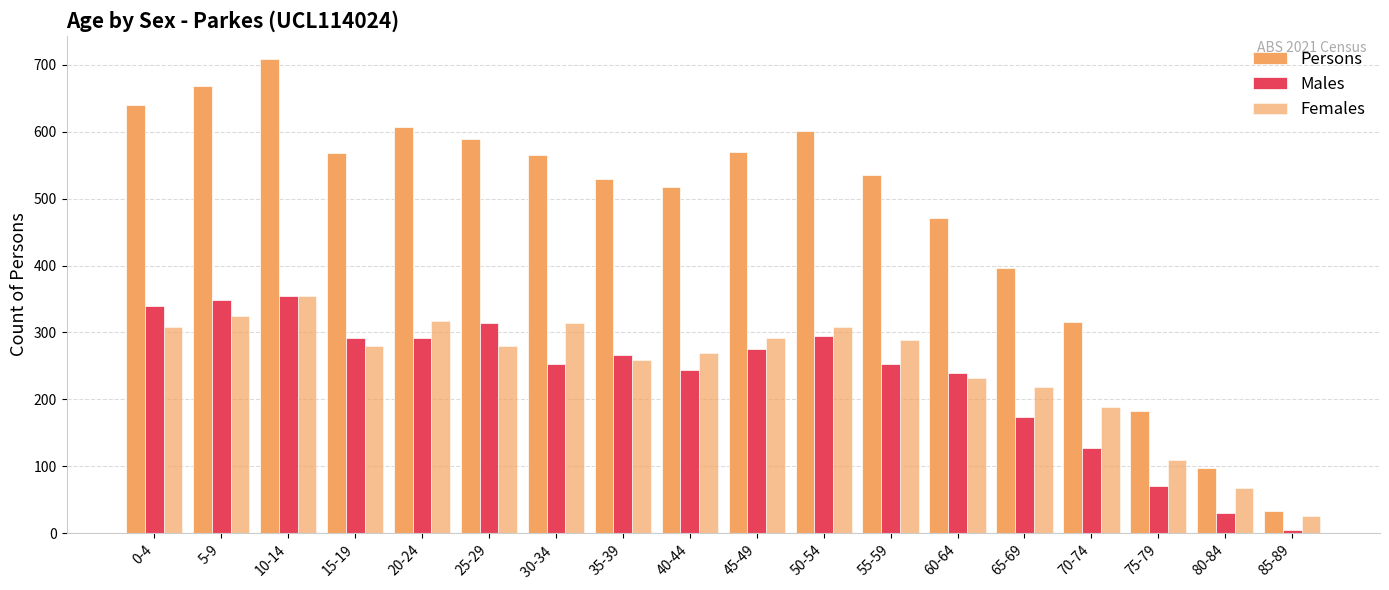

Which series changed the most between 75-79 and 85-89?

Persons